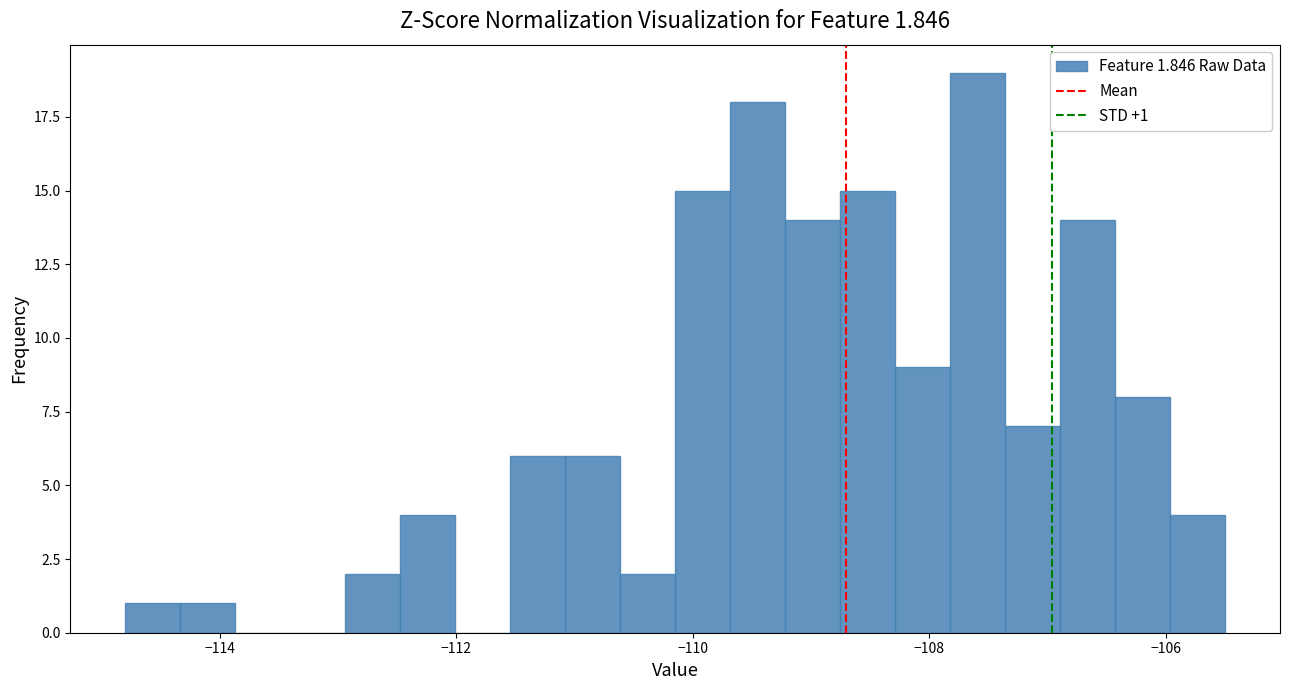

Read against the x-axis, roughly where is the centre of the tallest bar?

-107.6